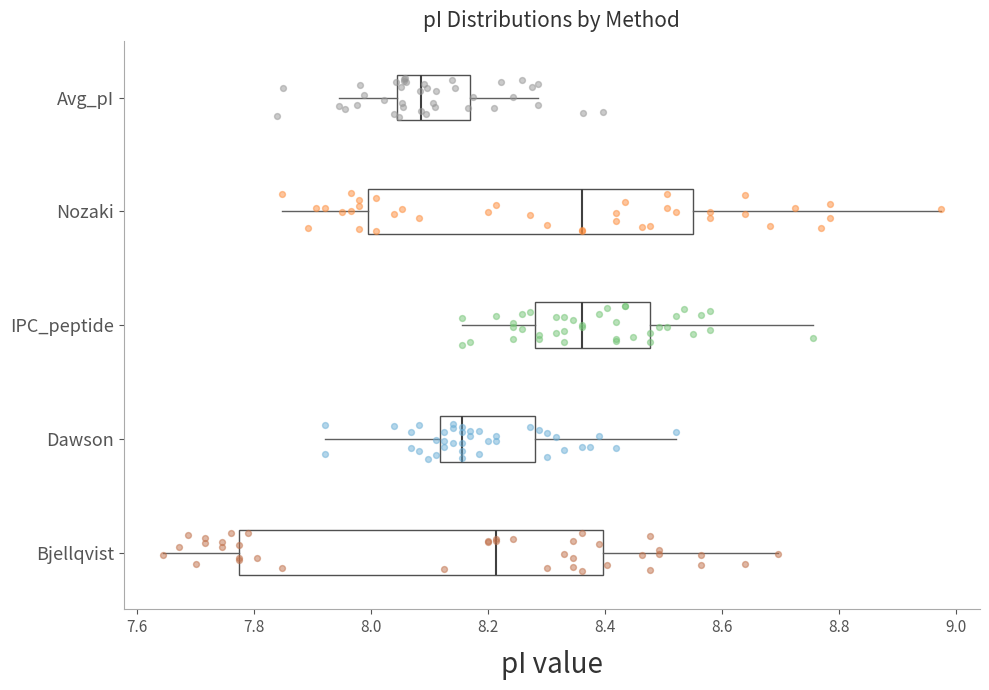

Reading bottom to top, read every box against the x-axis: the position of its median line, the range the box covers, and the ends of its whiskers. The values are not printed on the chart, so give them approximately, as read against the axis.

Bjellqvist: median 8.22, box 7.78 to 8.40, whiskers 7.64 to 8.70
Dawson: median 8.16, box 8.12 to 8.28, whiskers 7.92 to 8.52
IPC_peptide: median 8.36, box 8.28 to 8.48, whiskers 8.16 to 8.76
Nozaki: median 8.36, box 8.00 to 8.56, whiskers 7.84 to 8.98
Avg_pI: median 8.08, box 8.04 to 8.18, whiskers 7.94 to 8.28